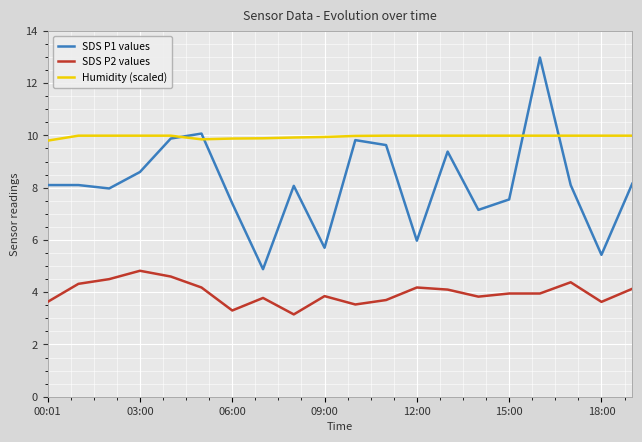

True or false: SDS P1 values and SDS P2 values intersect in this chart.

False